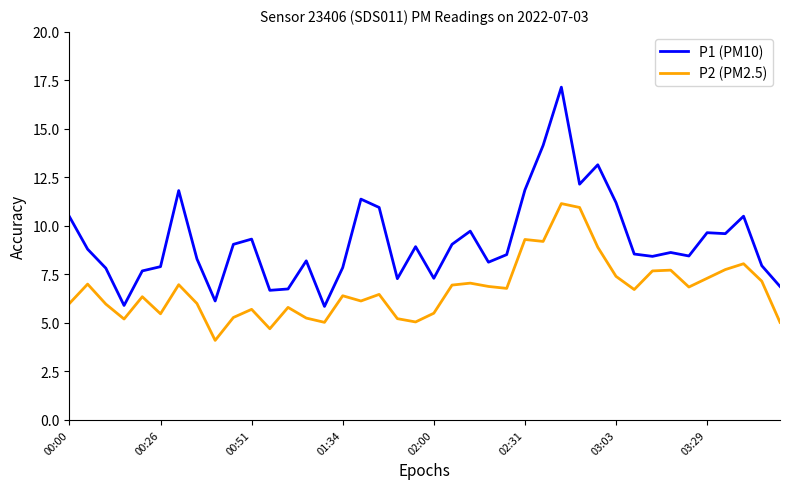

How many series are shown in this chart?

2